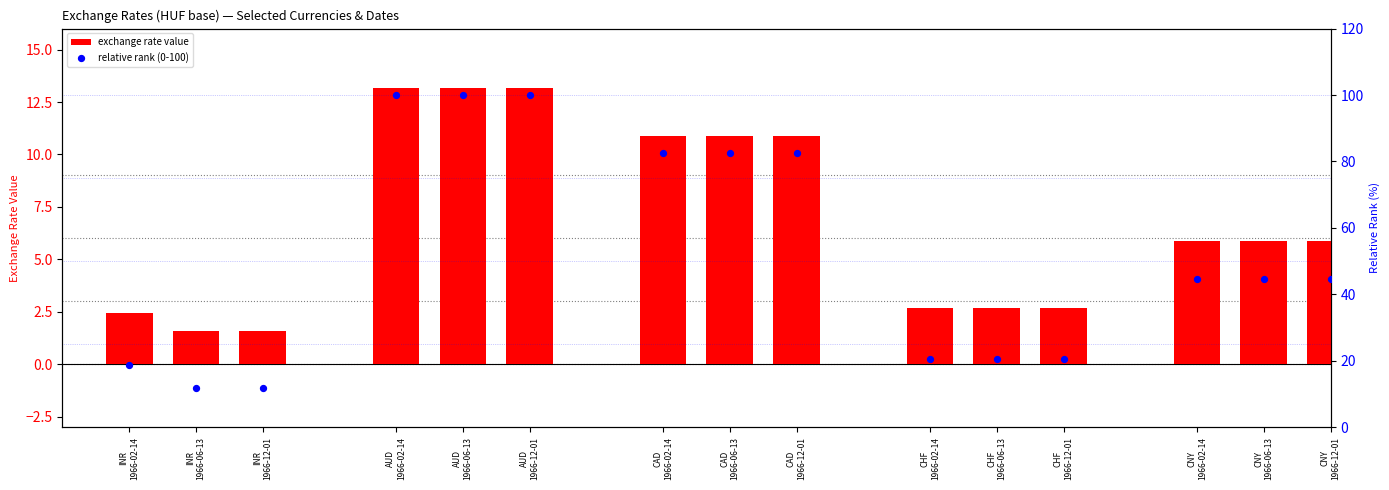

Which series reaches the maximum Y coordinate?

relative rank (0-100)